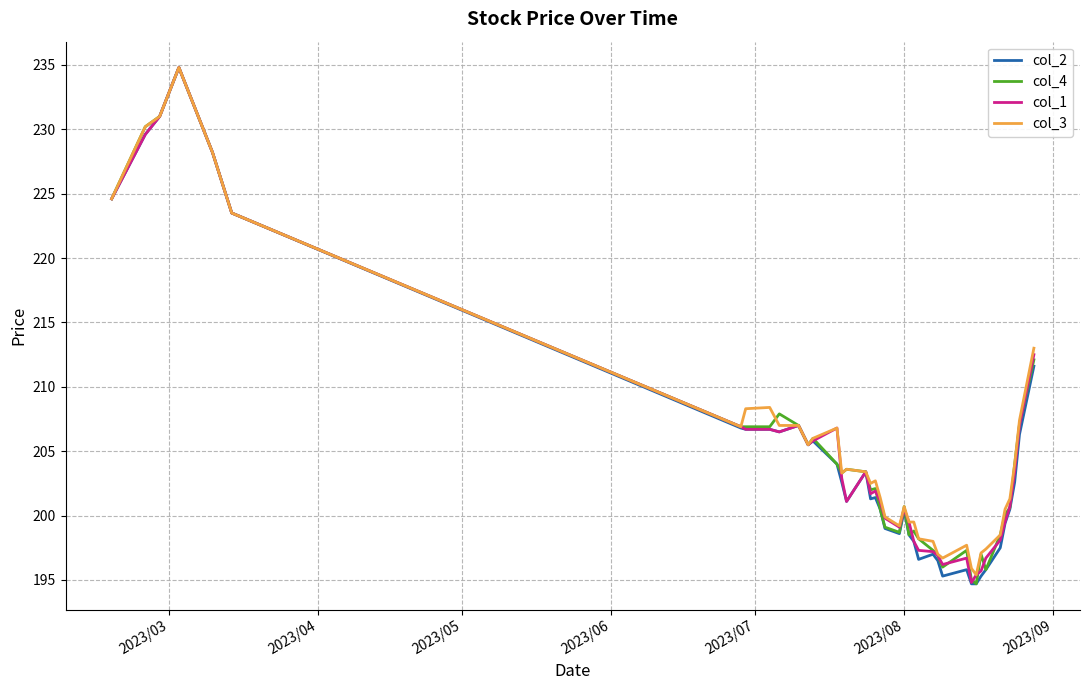

How many lines are shown in the chart?

4